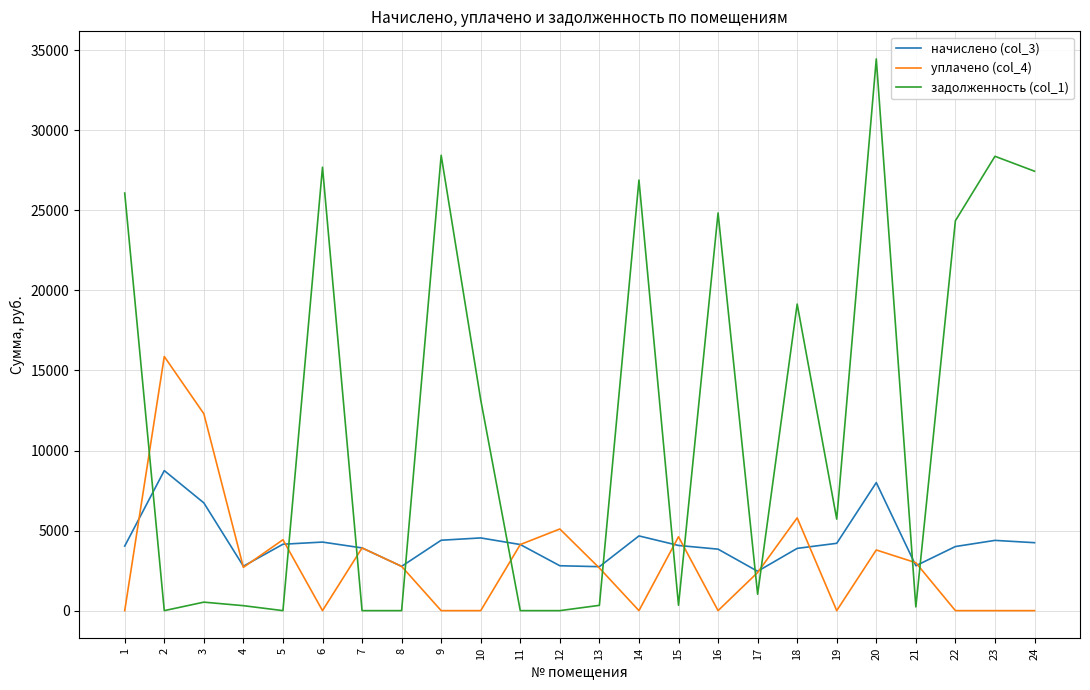

How many intersections are there between начислено (col_3) and задолженность (col_1)?

12